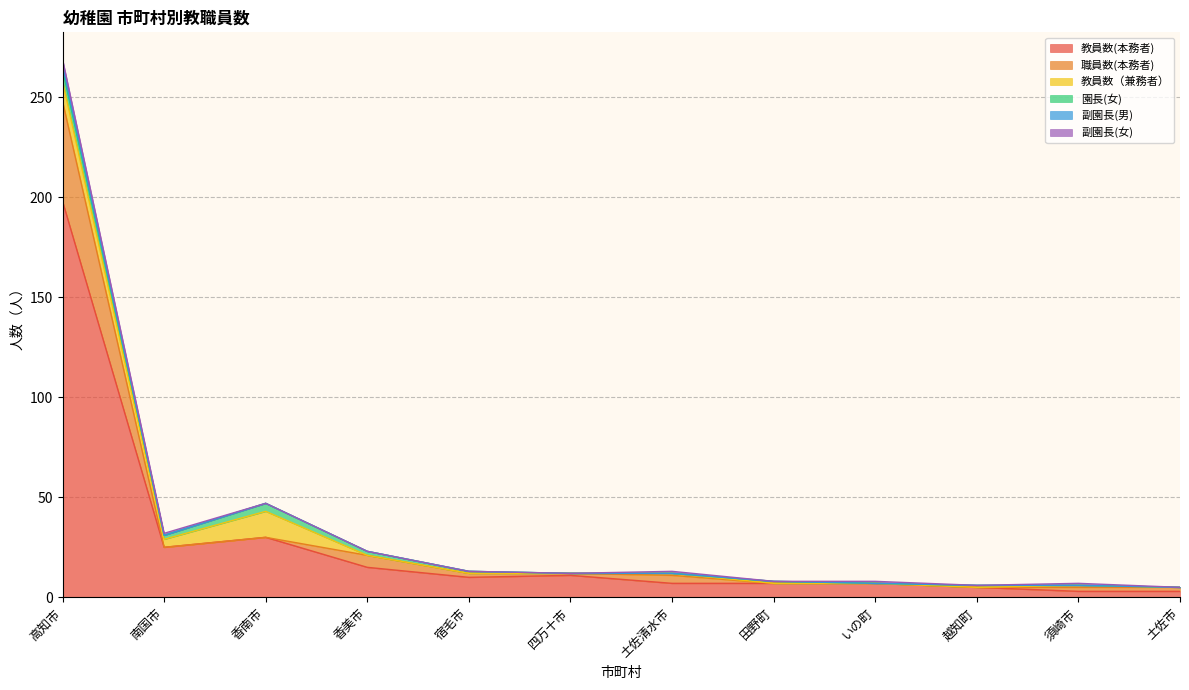

Does the chart have visible grid lines?

Yes